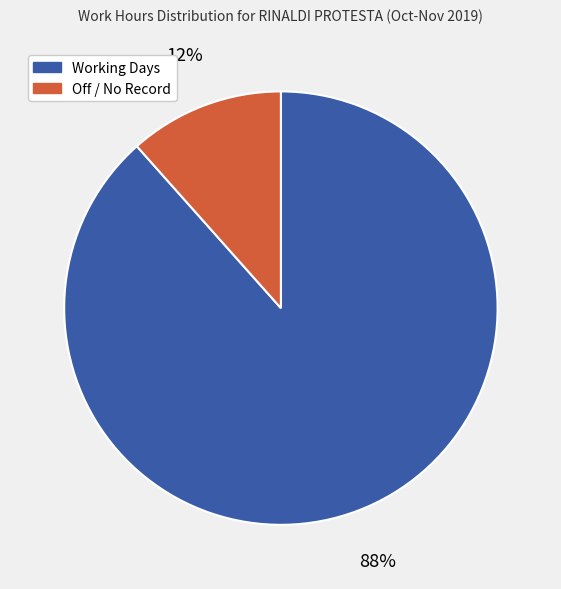

To the nearest percent, what is the average slice percentage?

50%